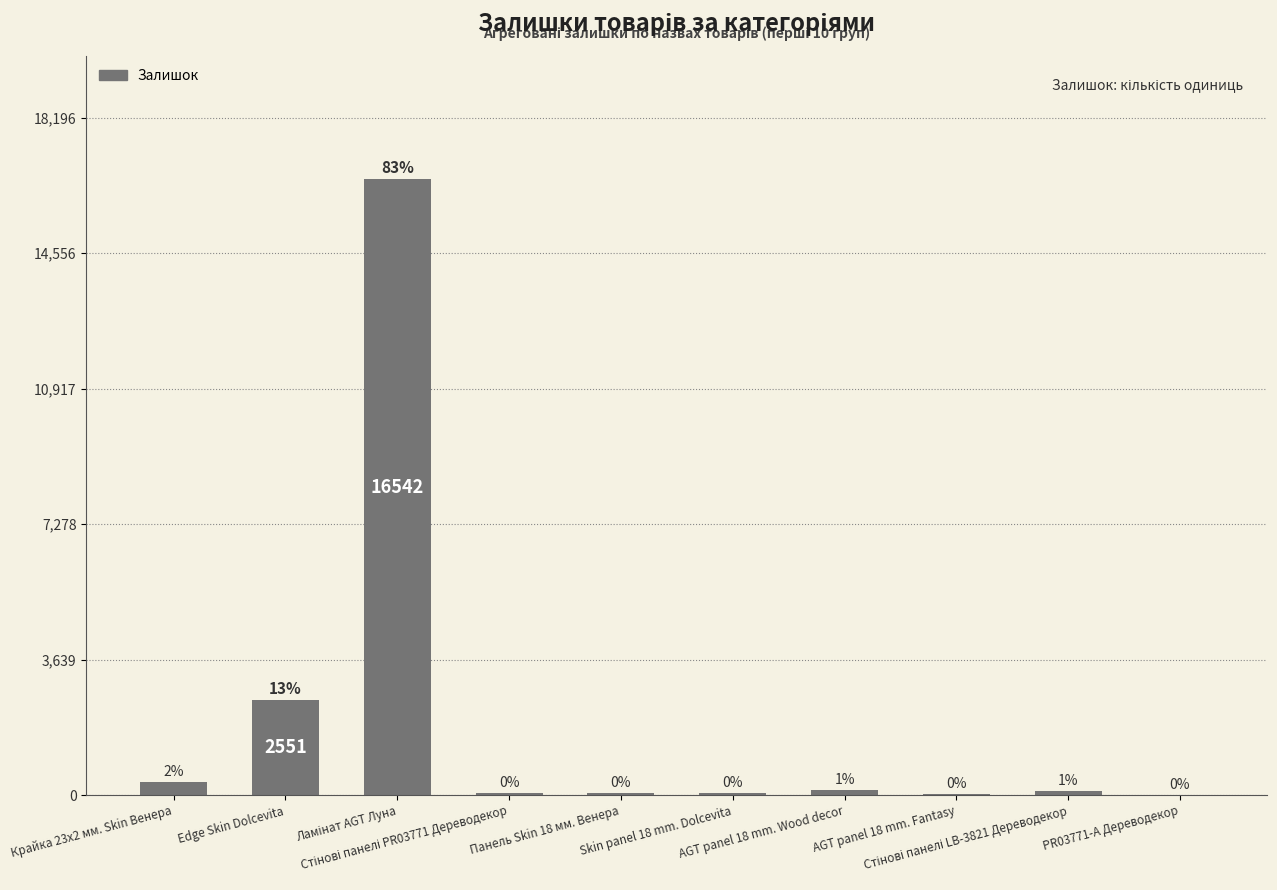

Reading left to right, list all the values displayed in this chart.

360	2551	16542	55	44	67	138	20	106	15